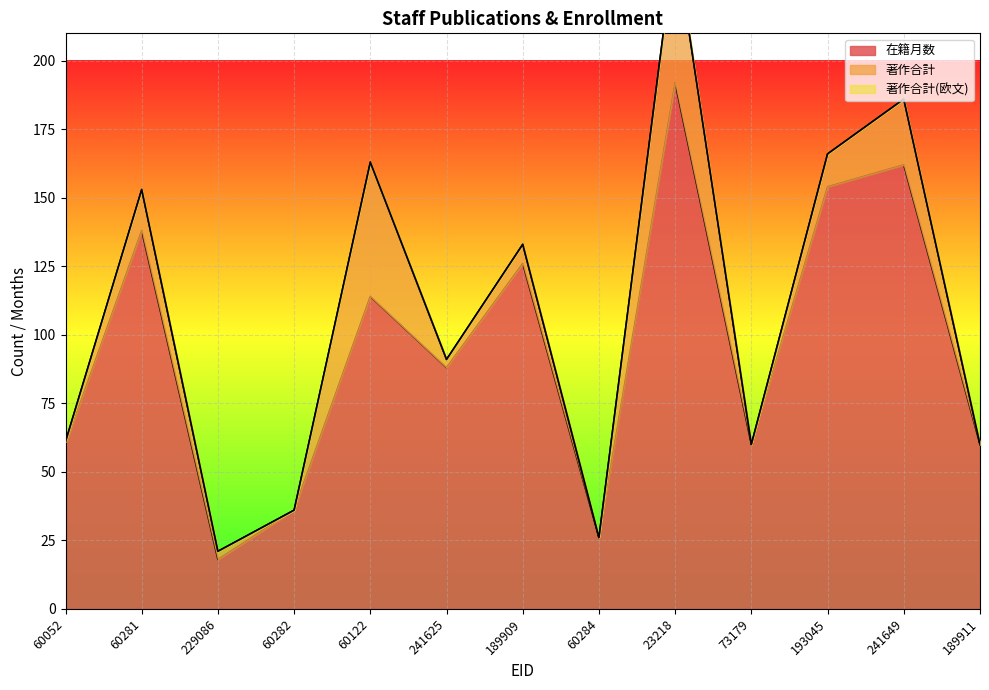

True or false: 在籍月数 and 著作合計 cross at least once.

False